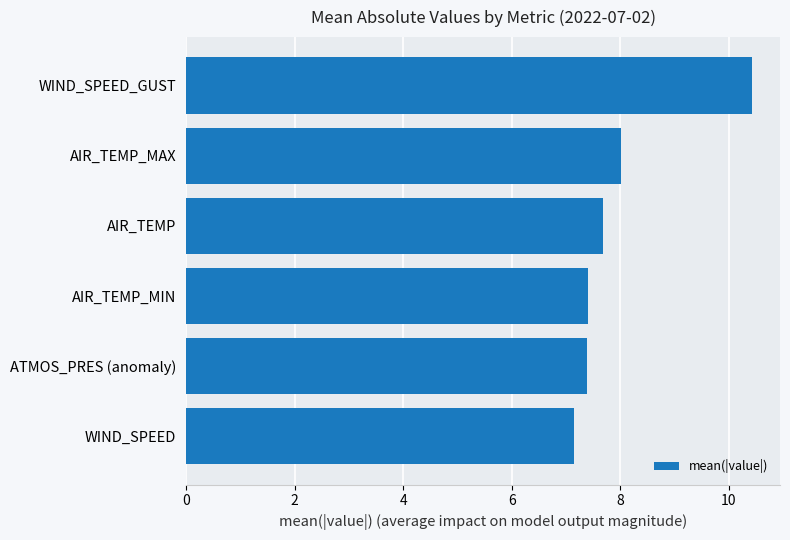

What is the difference between the second highest and second lowest values?

0.6